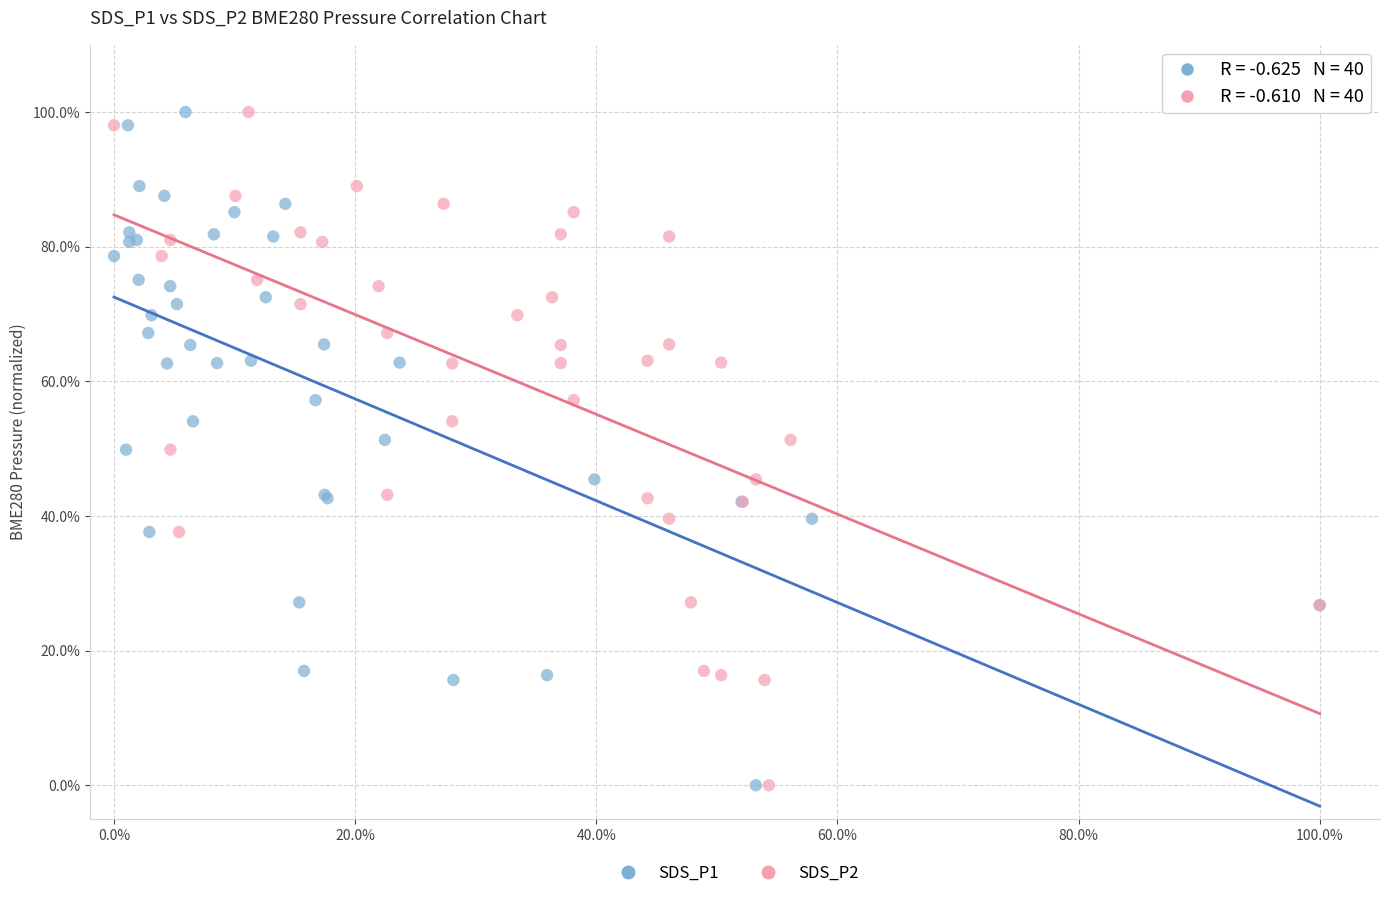

What are all the series names shown in the legend?

SDS_P1, SDS_P2